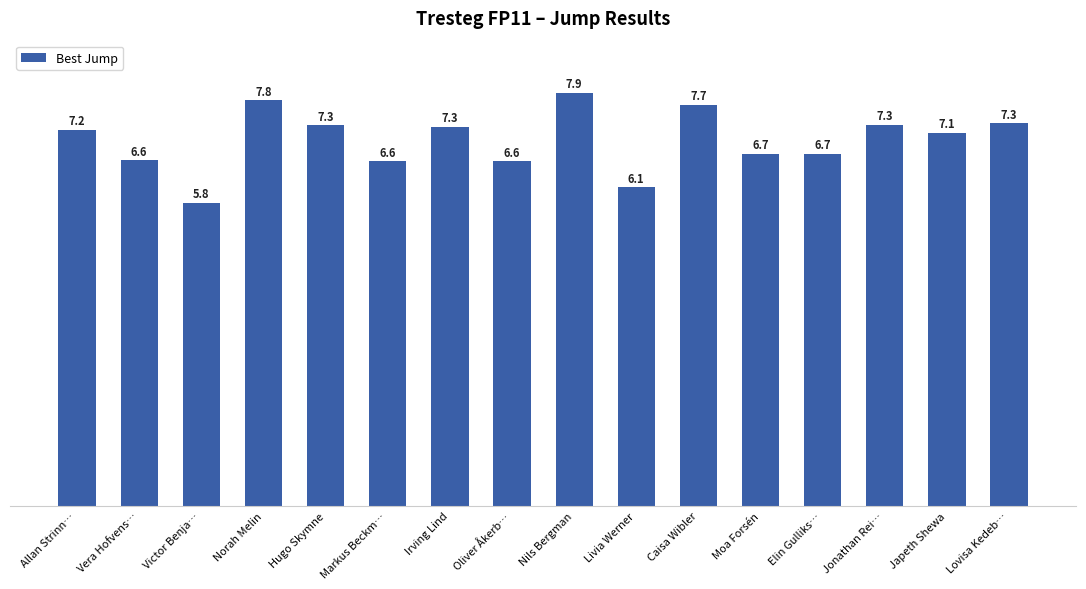

Where is the data nearest to the value 6?

Livia Werner